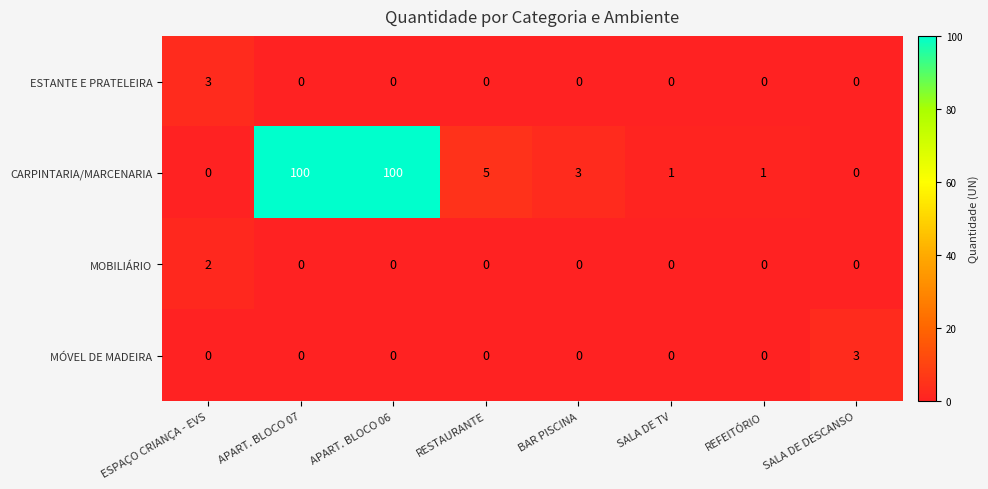

Where does the CARPINTARIA/MARCENARIA series first go above 3?

APART. BLOCO 07